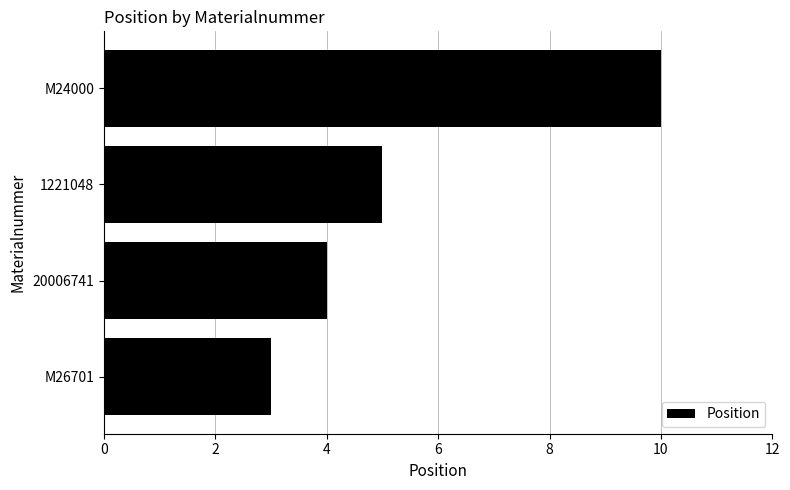

Between M26701 and M24000, which is larger?

M24000